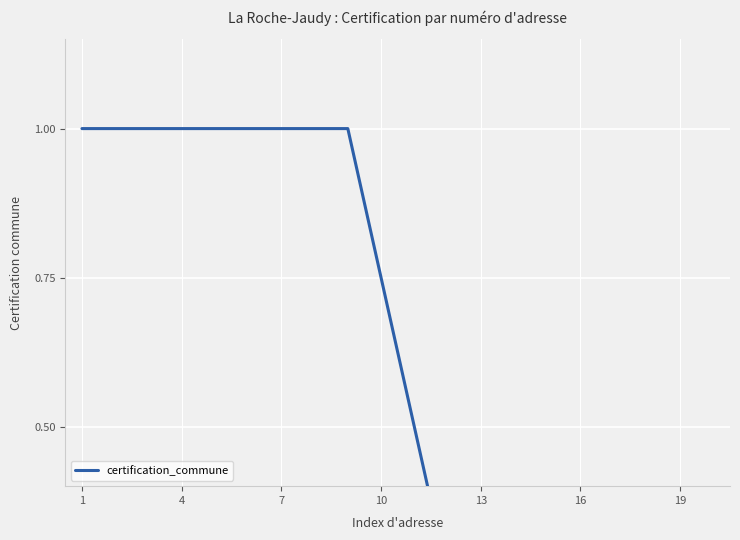

Count the values in the range 0 to 1.

20